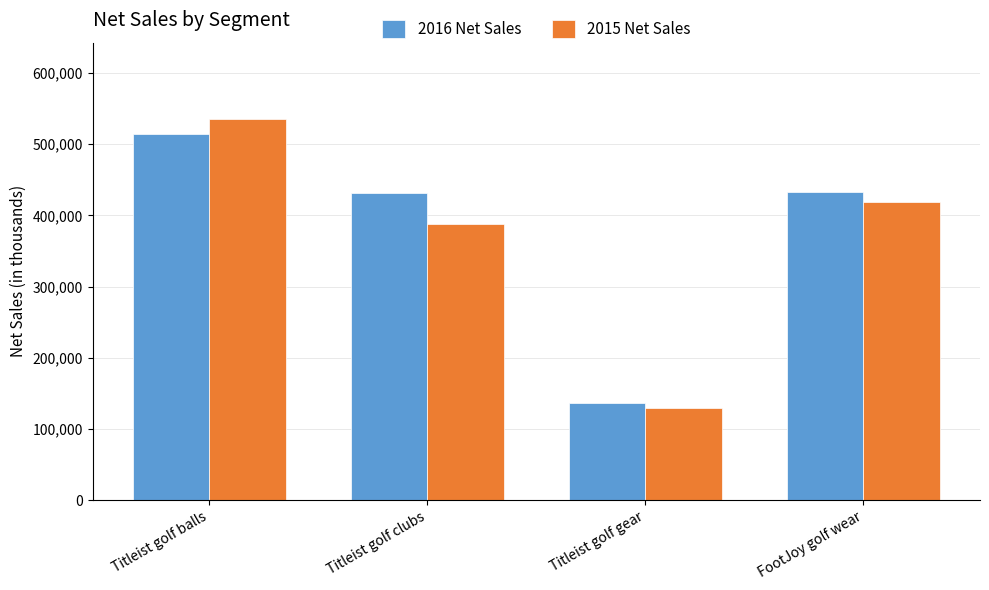

What is the value of the 2016 Net Sales bar at the 1st from the left?

513899